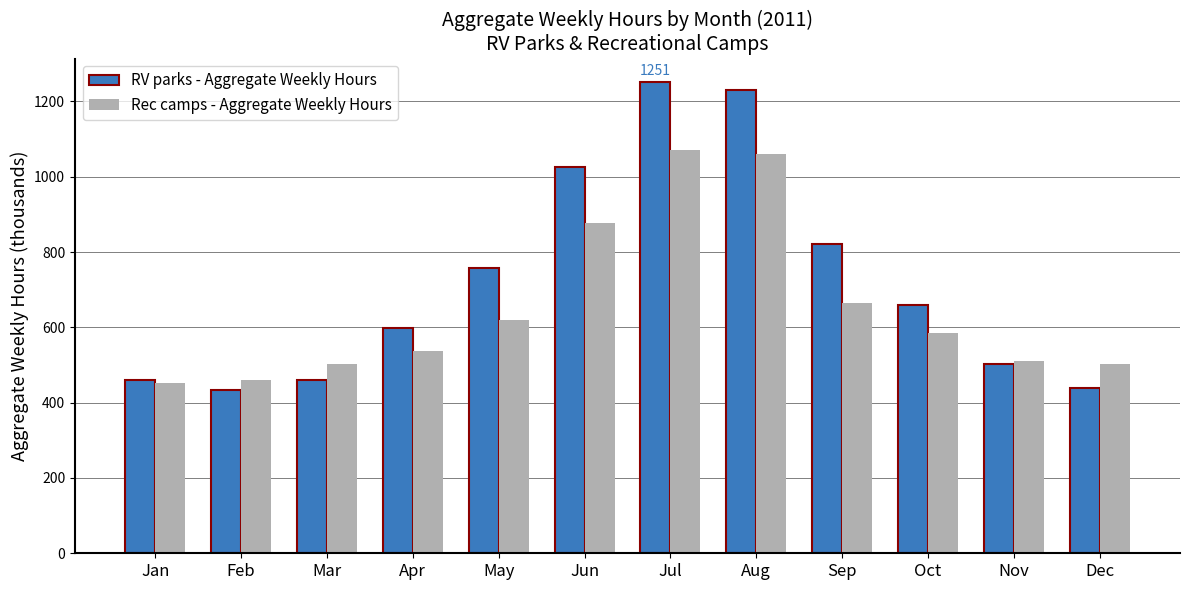

List the series in order of their overall mean, highest first.

RV parks - Aggregate Weekly Hours, Rec camps - Aggregate Weekly Hours